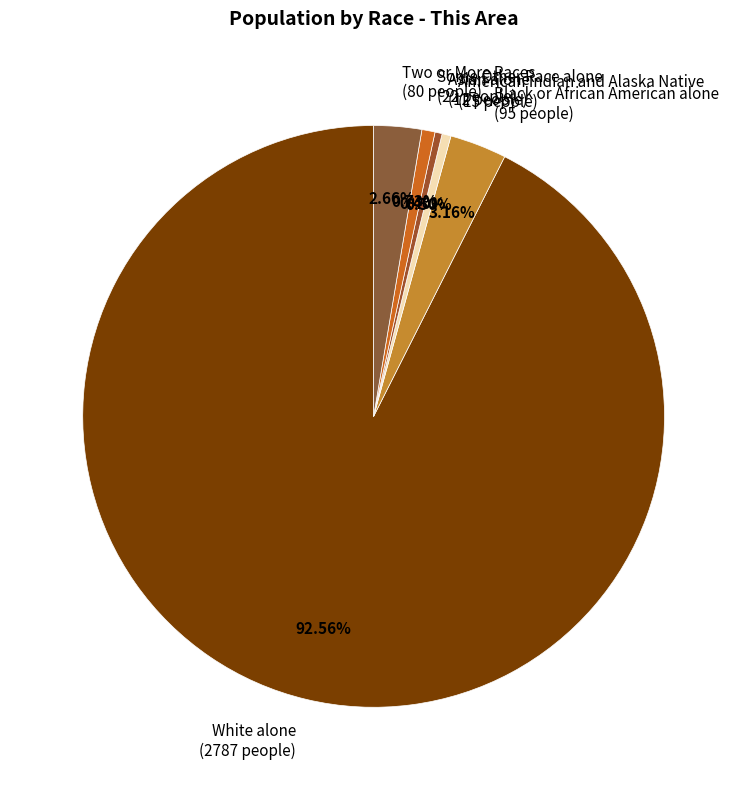

True or false: Black or African American alone accounts for 3% of the total.

True